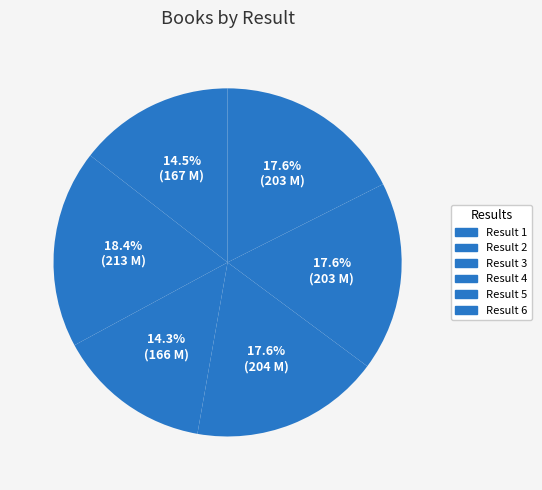

Count the number of slices in the pie.

6